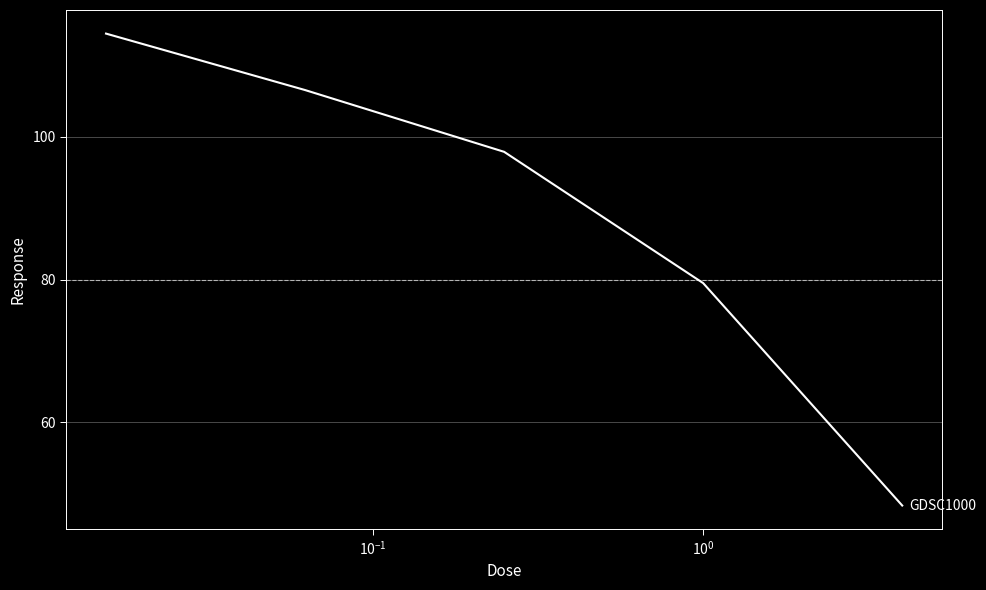

Count the number of values greater than 97.

3